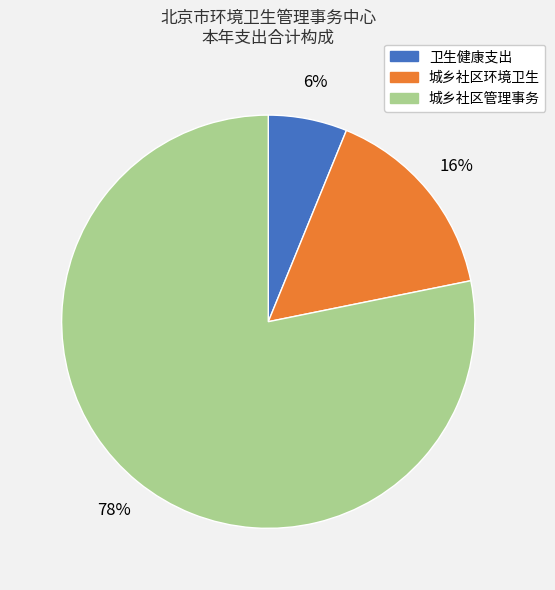

Between 卫生健康支出 and 城乡社区管理事务, which is larger?

城乡社区管理事务